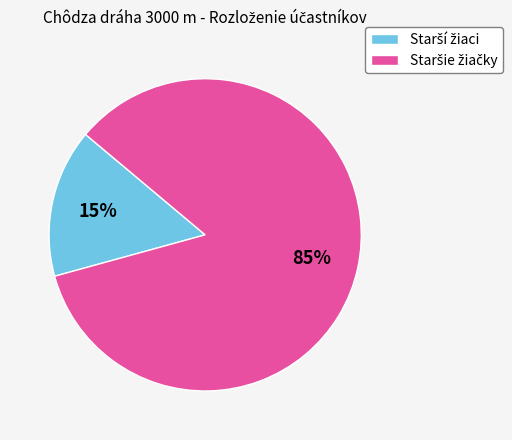

How many slices are in this pie chart?

2